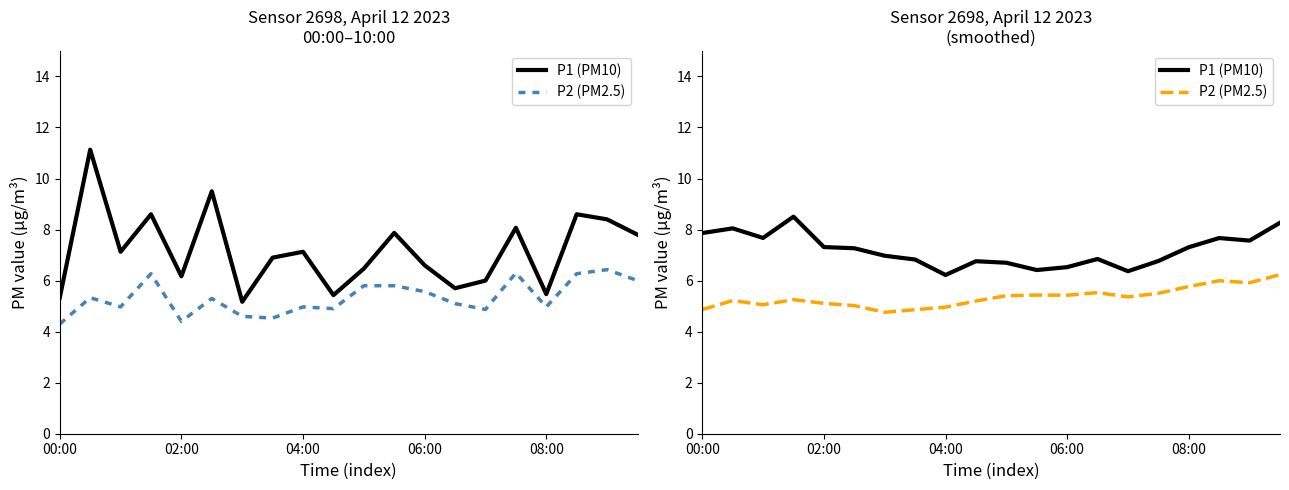

What is the label of the 14th point from the left?

13